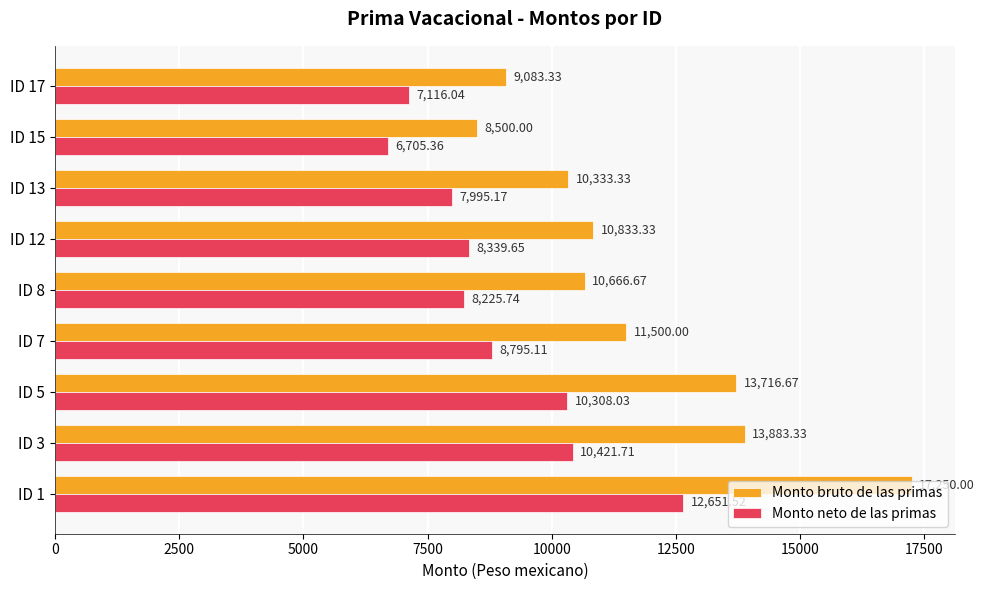

How many data points in Monto bruto de las primas are above 10833?

5